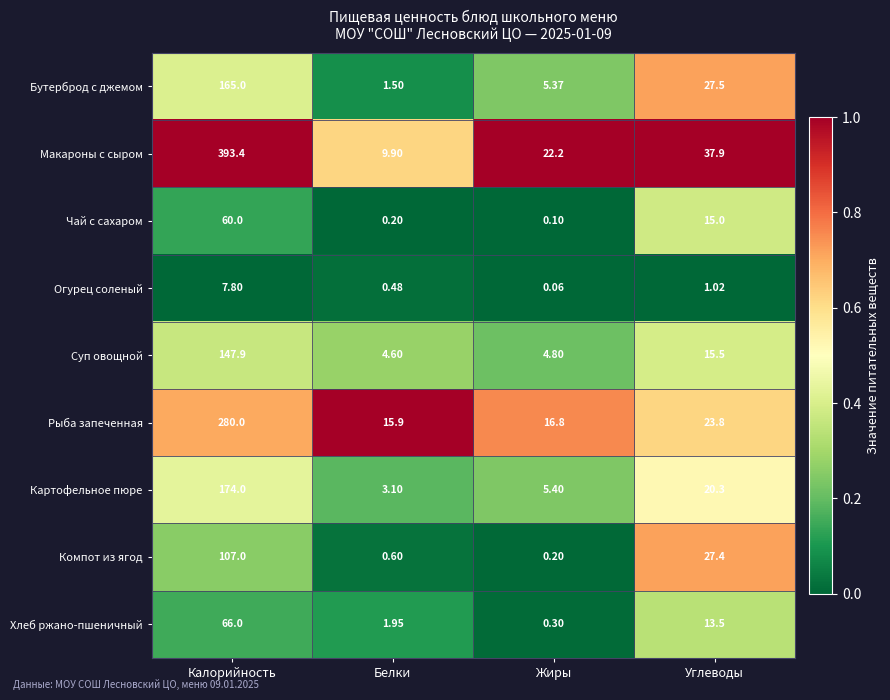

Rank the series by their maximum value, from highest to lowest.

Макароны с сыром, Рыба запеченная, Картофельное пюре, Бутерброд с джемом, Суп овощной, Компот из ягод, Хлеб ржано-пшеничный, Чай с сахаром, Огурец соленый